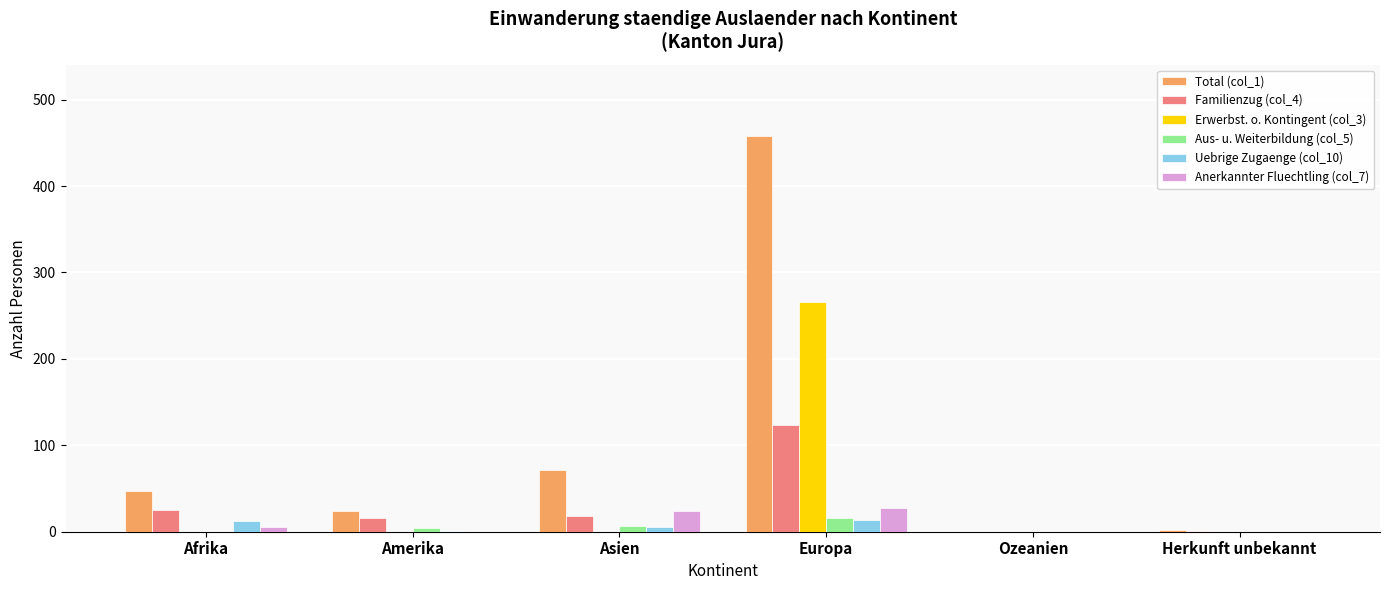

What is the average value of the Familienzug (col_4) series?

31